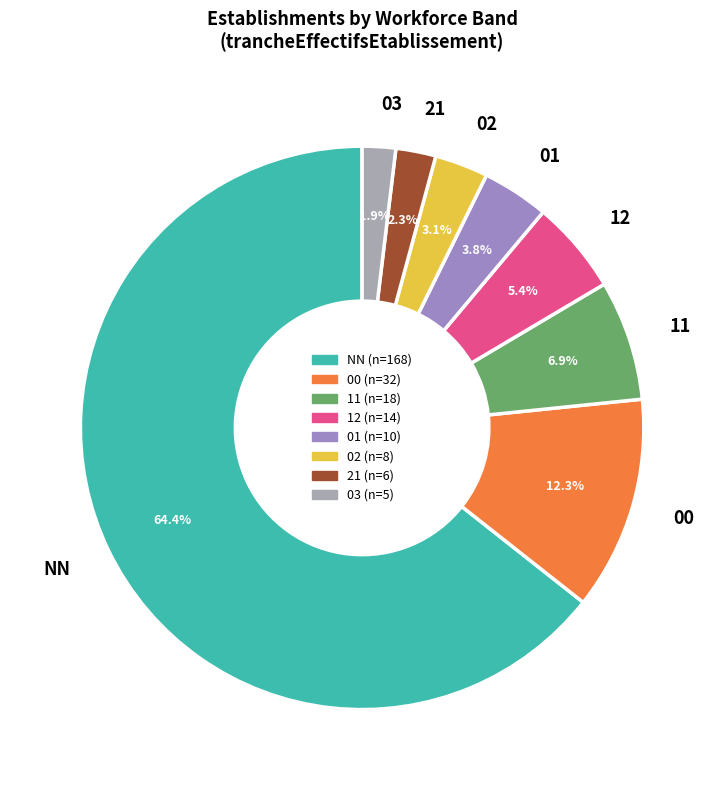

Combined, what portion of the pie is NN and 00?

76.6%